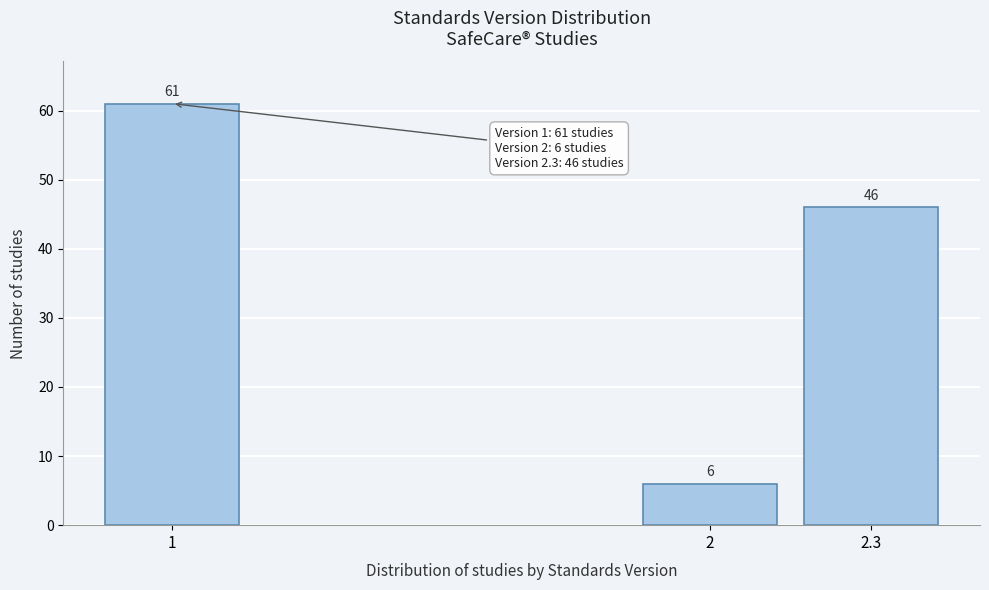

Reading right to left, extract all data points from this chart.

2.3=46	2=6	1=61